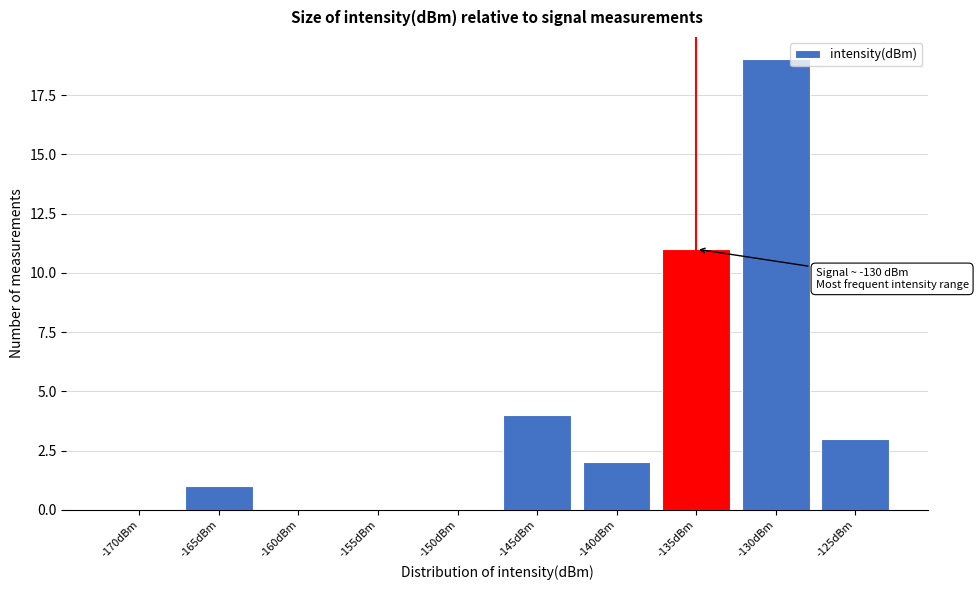

Reading left to right, extract all data points from this chart.

-170dBm=0	-165dBm=1	-160dBm=0	-155dBm=0	-150dBm=0	-145dBm=4	-140dBm=2	-135dBm=11	-130dBm=19	-125dBm=3